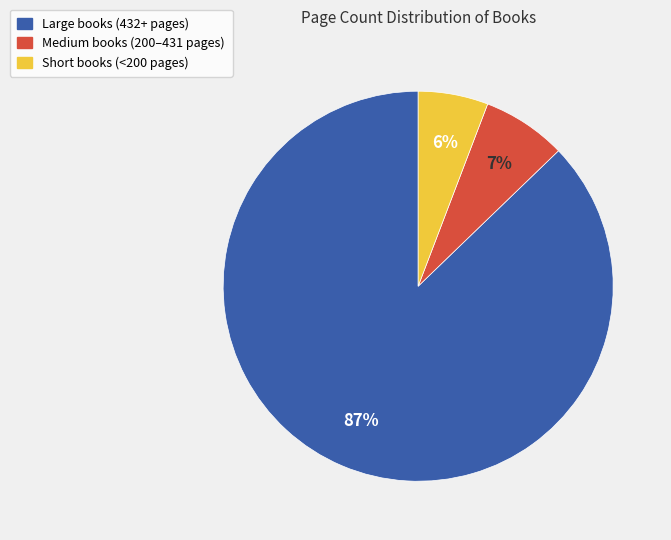

How many segments does this pie chart have?

3